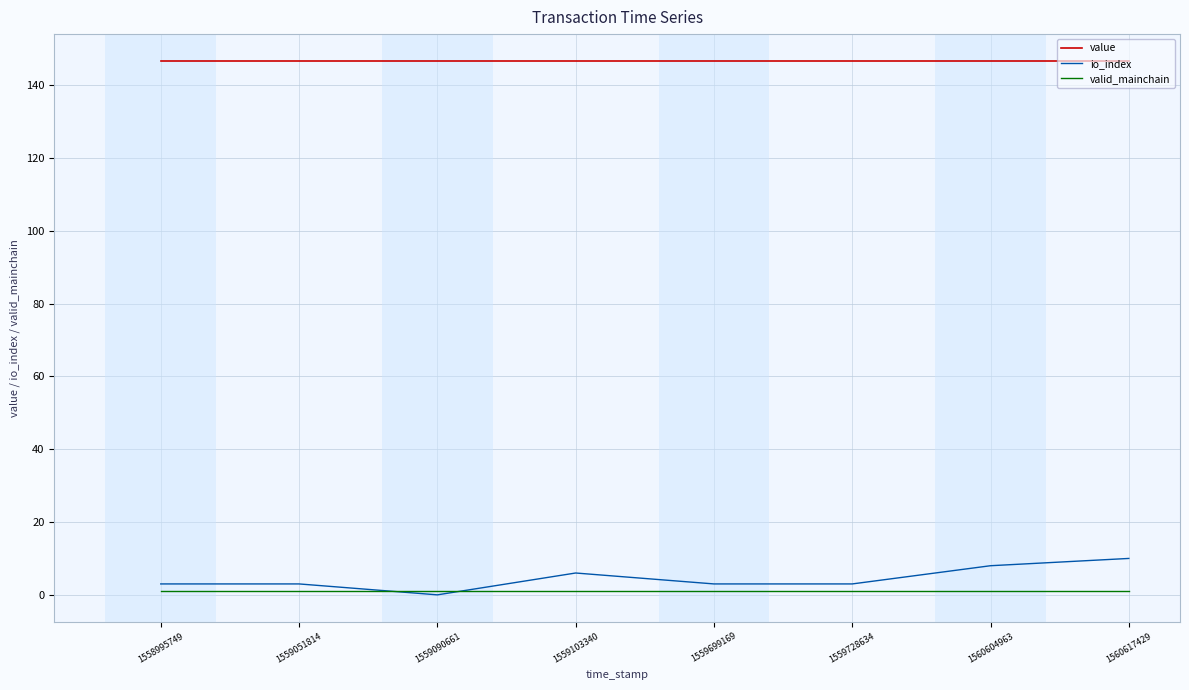

How many distinct data groups are displayed?

3